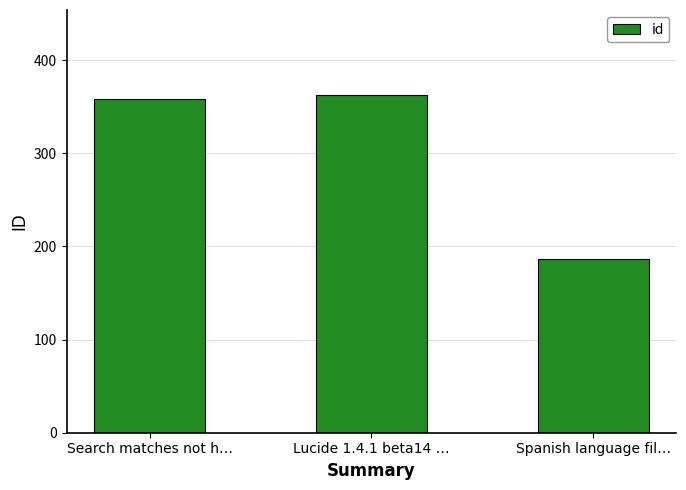

What is the greatest value displayed?

363